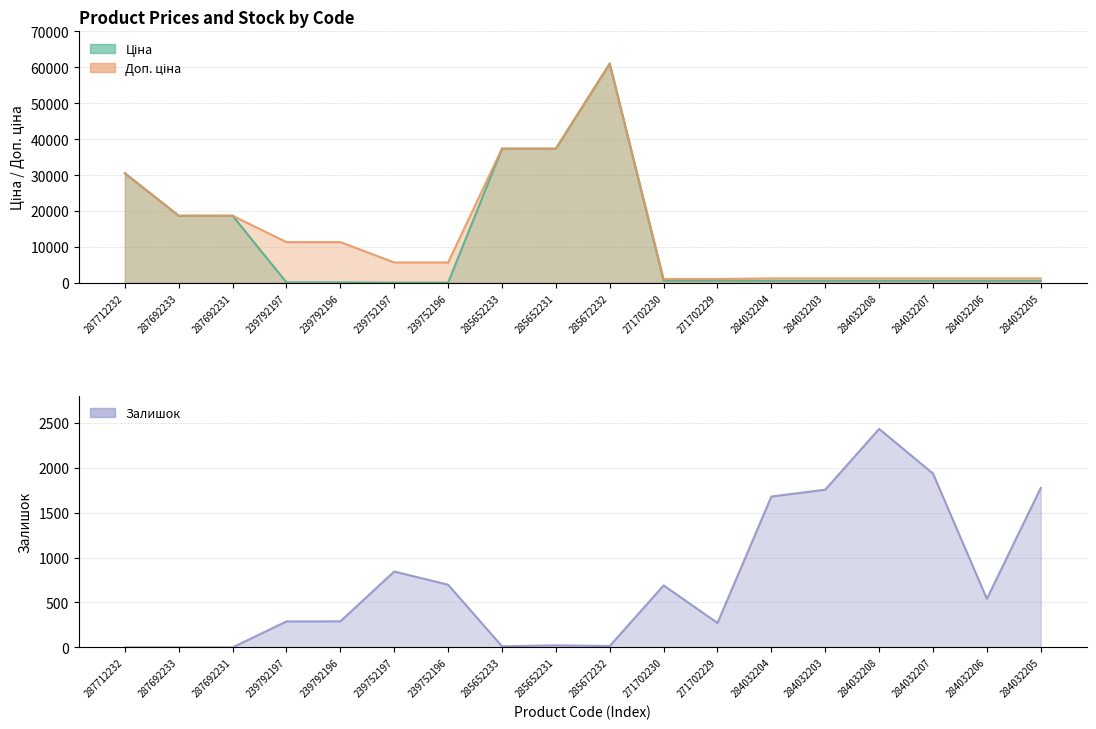

Reading left to right, extract all data points from this chart.

Ціна: 30512.3	18671.5	18671.5	113.3	113.3	56.7	56.7	37343.0	37343.0	61024.7	586.0	586.0	535.4	535.4	535.4	535.4	535.4	535.4
Доп. ціна: 30512.3	18671.5	18671.5	11334.0	11334.0	5667.0	5667.0	37343.0	37343.0	61024.7	1074.5	1074.5	1227.2	1227.2	1227.2	1227.2	1227.2	1227.2
Залишок: 0.0	0.0	0.0	289.0	290.0	845.0	698.0	12.0	22.0	15.0	690.0	272.0	1680.0	1756.0	2433.0	1936.0	541.0	1775.0